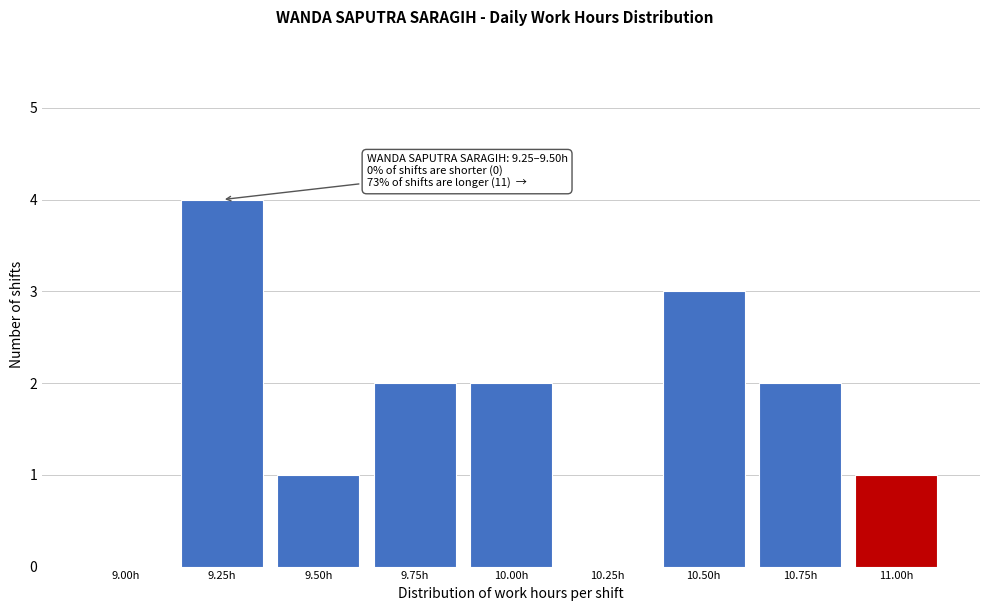

Reading left to right, list all the values displayed in this chart.

9.00h=0	9.25h=4	9.50h=1	9.75h=2	10.00h=2	10.25h=0	10.50h=3	10.75h=2	11.00h=1